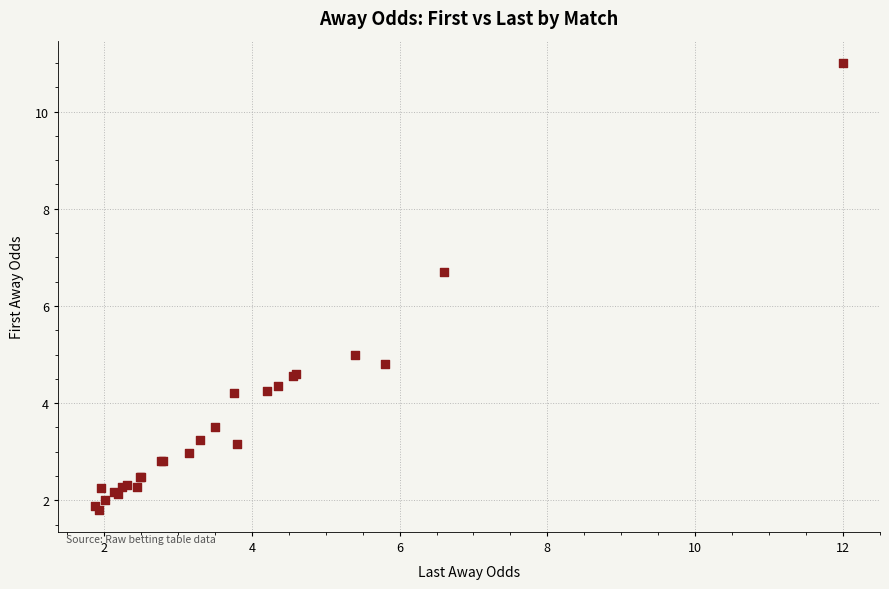

What Y value in the scatter plot is closest to 6?

6.7